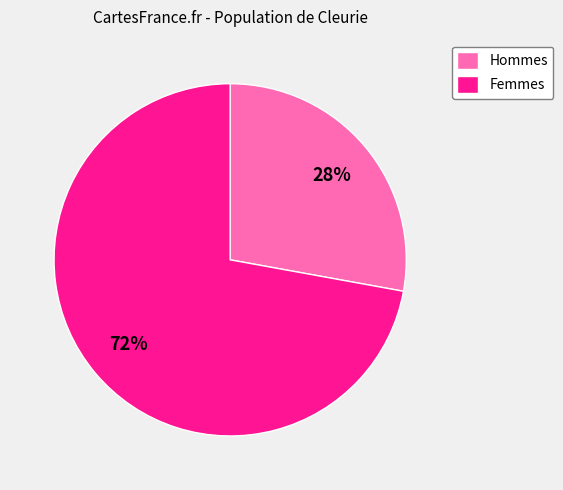

Count the number of slices in the pie.

2